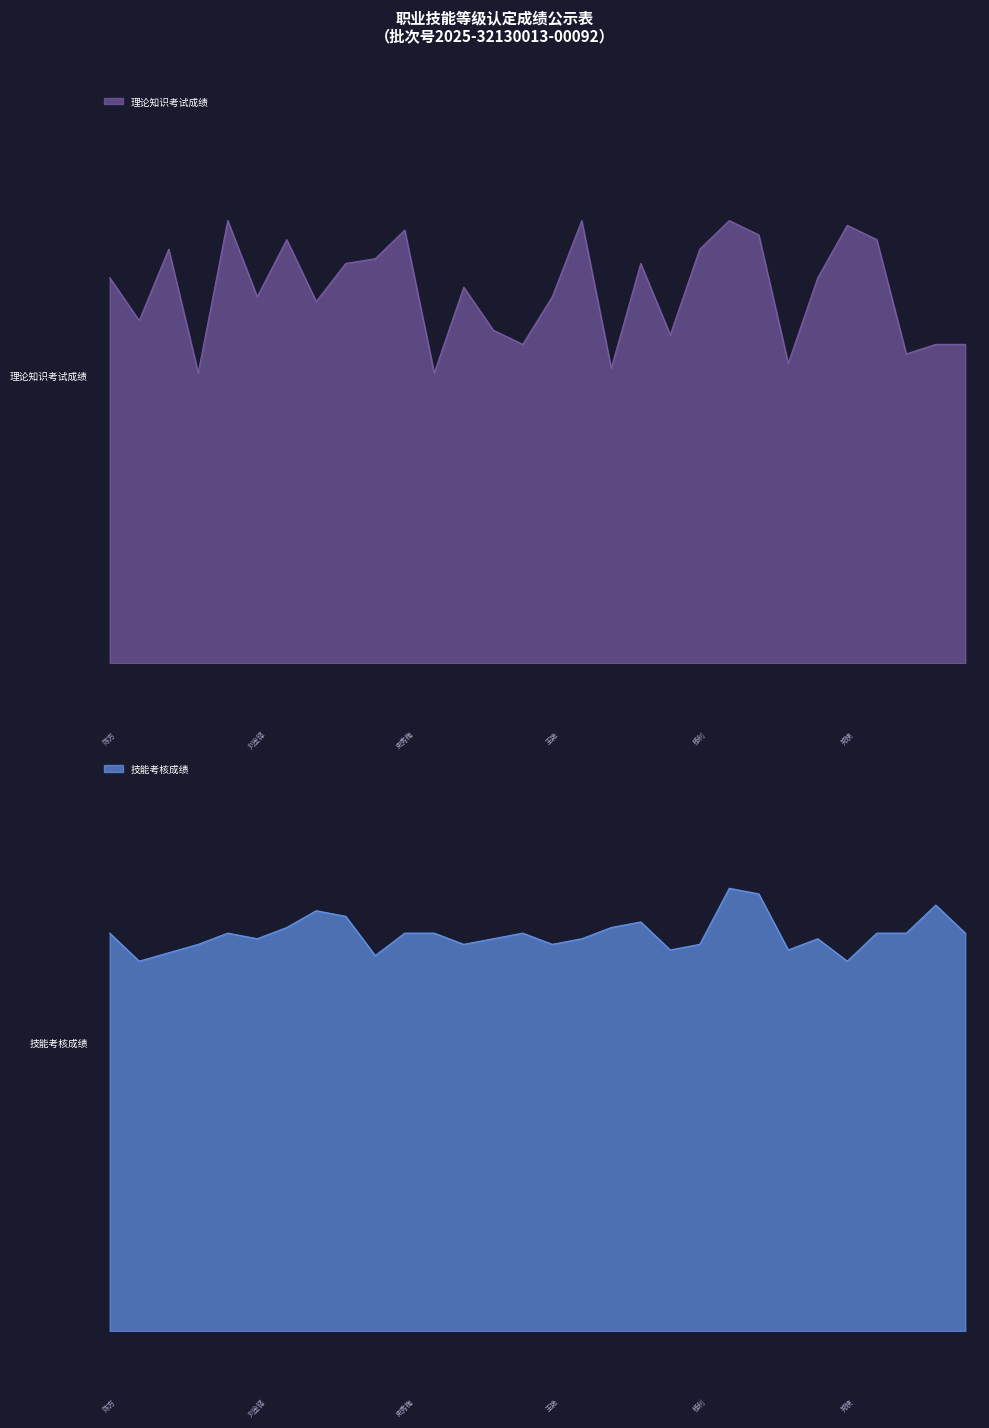

How many values in the 技能考核成绩 series exceed 71?

8